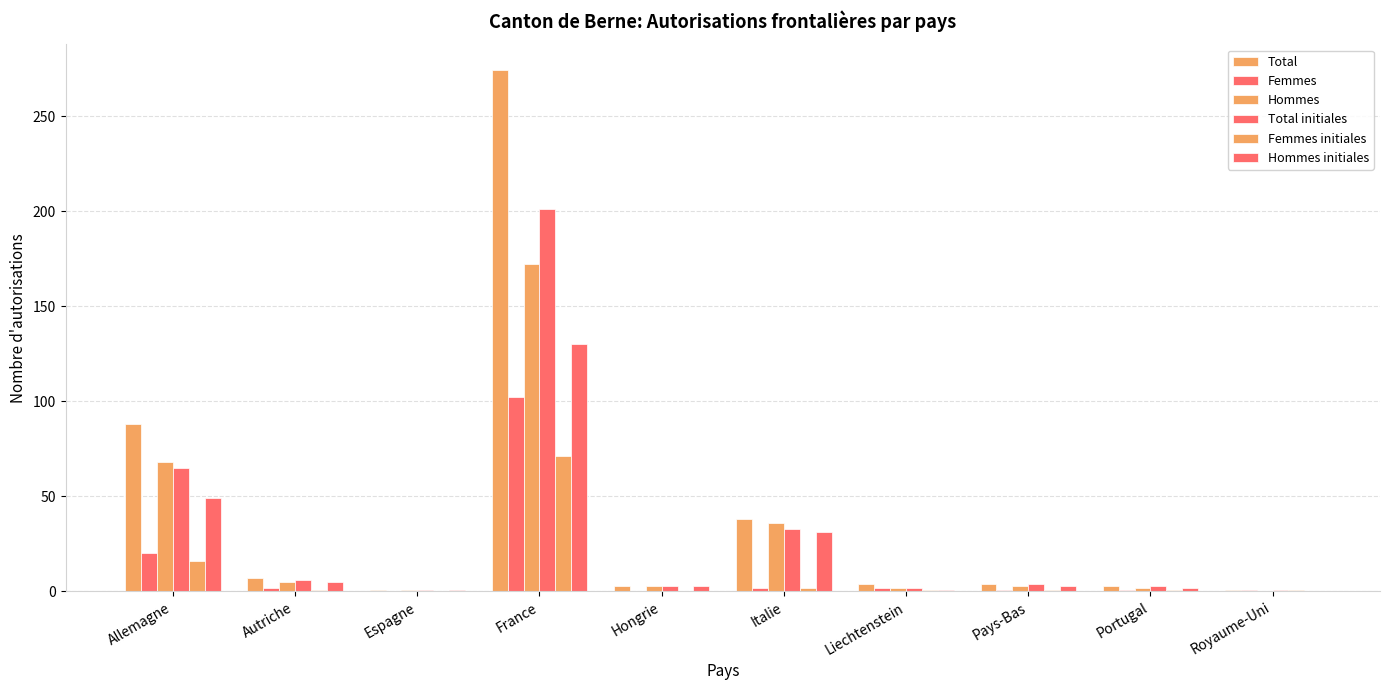

How many categories are shown in the chart?

10